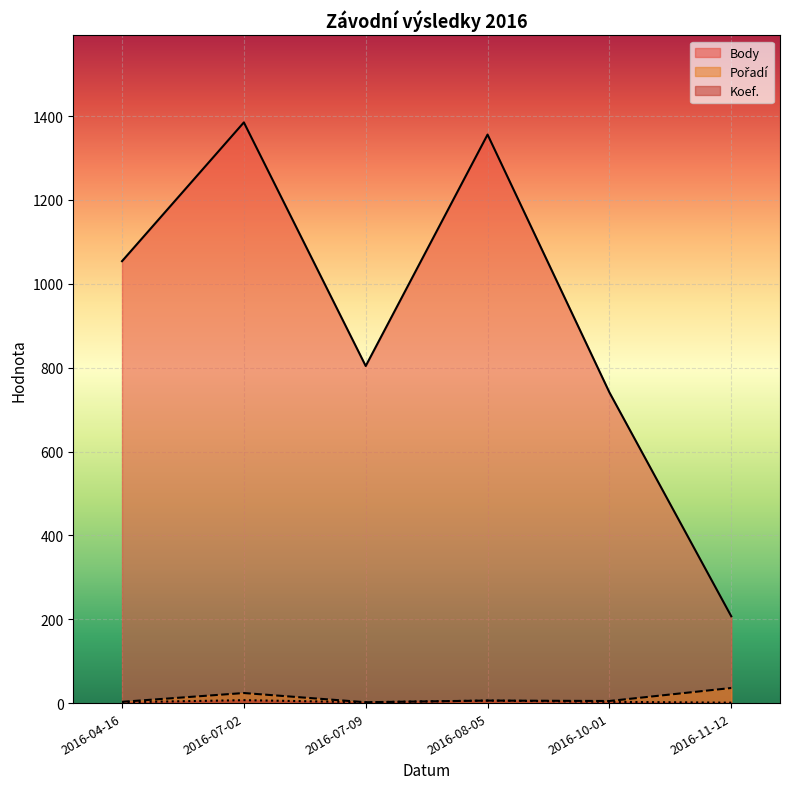

True or false: Koef. and Pořadí intersect in this chart.

False